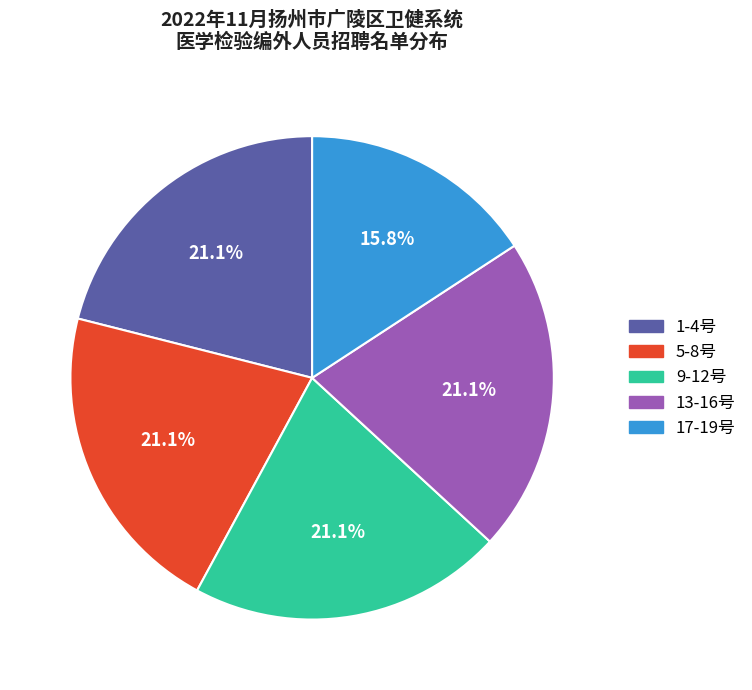

How many slices are in this pie chart?

5